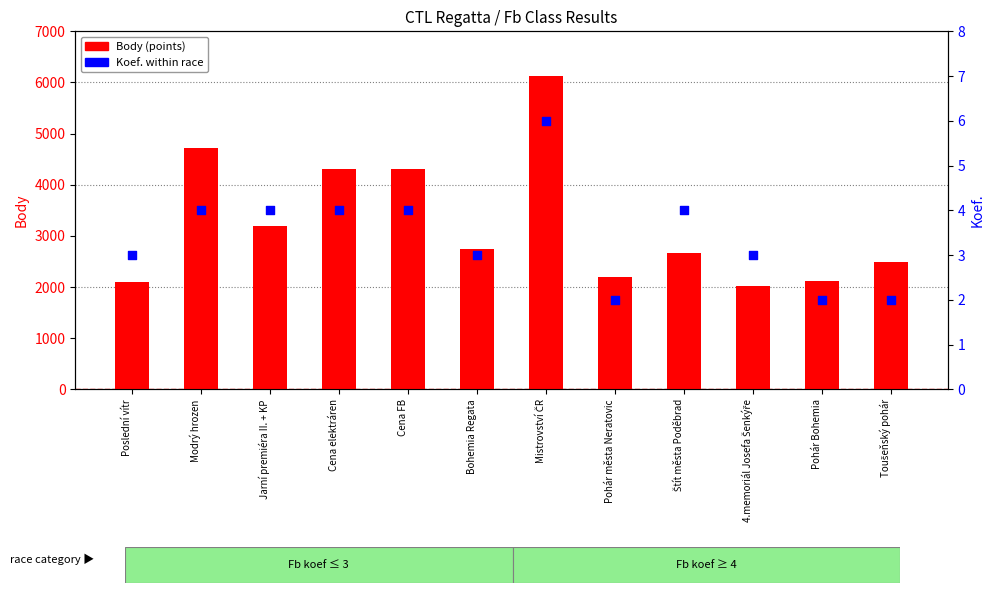

Is the value of Koef. (coefficient) at 4.memoriál Josefa Šenkýře greater than the value of Body (points) at Toušeňský pohár?

No